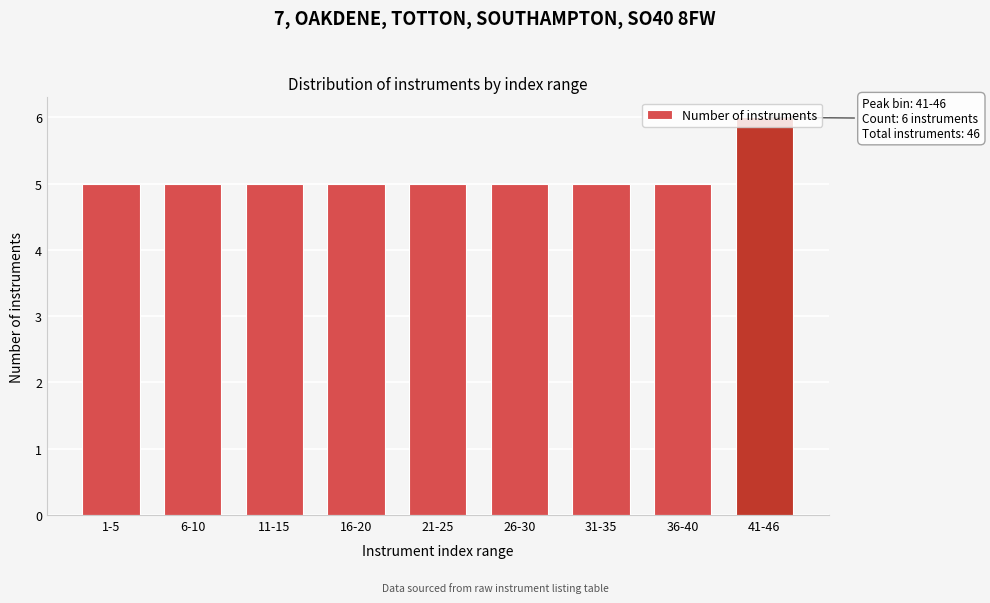

What is the label of the 2nd bar from the left?

6-10